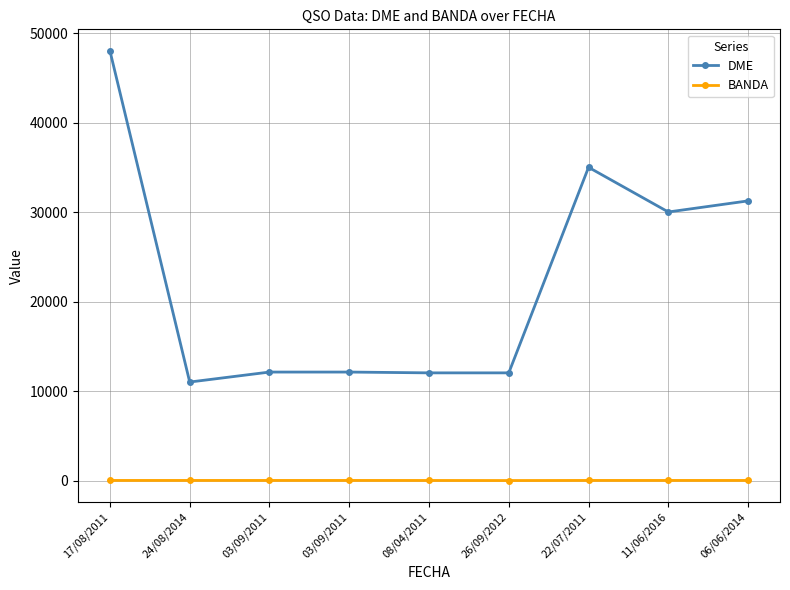

What is the spread (max minus min) of values at 08/04/2011?

12023